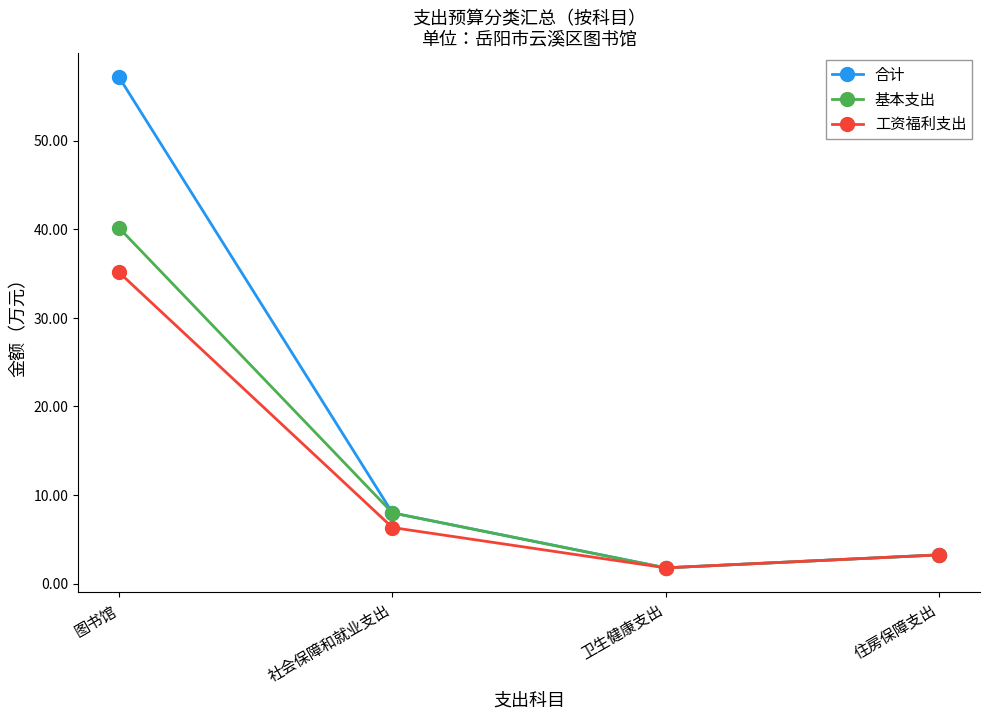

Reading left to right, transcribe all the data shown in this chart.

合计: 57.1	8.0	1.8	3.3
基本支出: 40.1	8.0	1.8	3.3
工资福利支出: 35.1	6.3	1.8	3.3